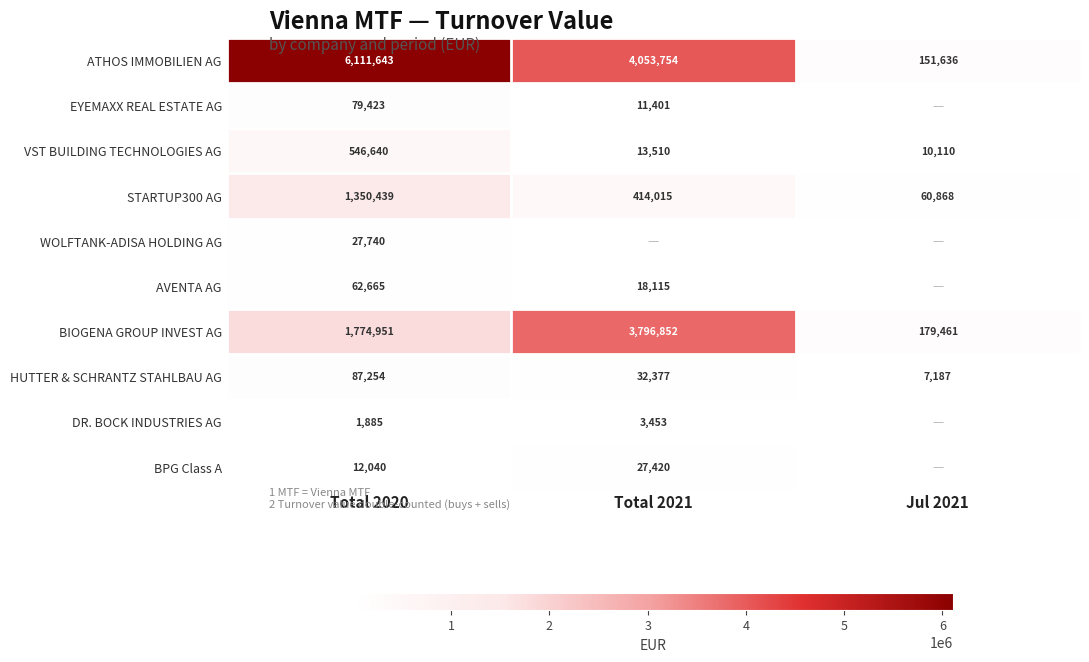

The value of ATHOS IMMOBILIEN AG at Total 2021 is 1182647.9. True or false?

False